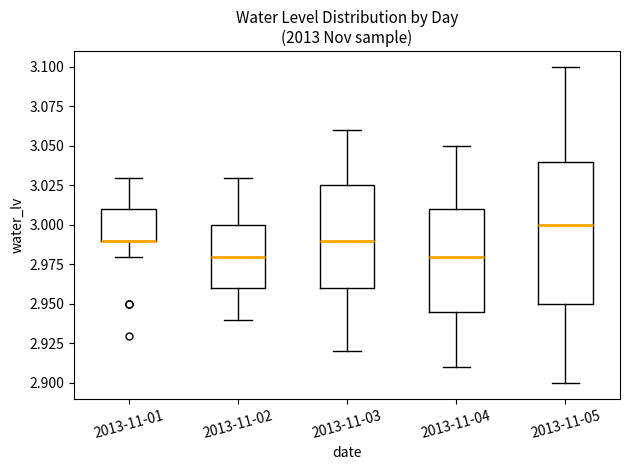

Reading left to right, read every box against the y-axis: the position of its median line, the range the box covers, and the ends of its whiskers. The values are not printed on the chart, so give them approximately, as read against the axis.

2013-11-01: median 2.990 (drawn on the box's lower edge), box 2.990 to 3.010, whiskers 2.980 to 3.030
2013-11-02: median 2.980, box 2.960 to 3.000, whiskers 2.940 to 3.030
2013-11-03: median 2.990, box 2.960 to 3.025, whiskers 2.920 to 3.060
2013-11-04: median 2.980, box 2.945 to 3.010, whiskers 2.910 to 3.050
2013-11-05: median 3.000, box 2.950 to 3.040, whiskers 2.900 to 3.100